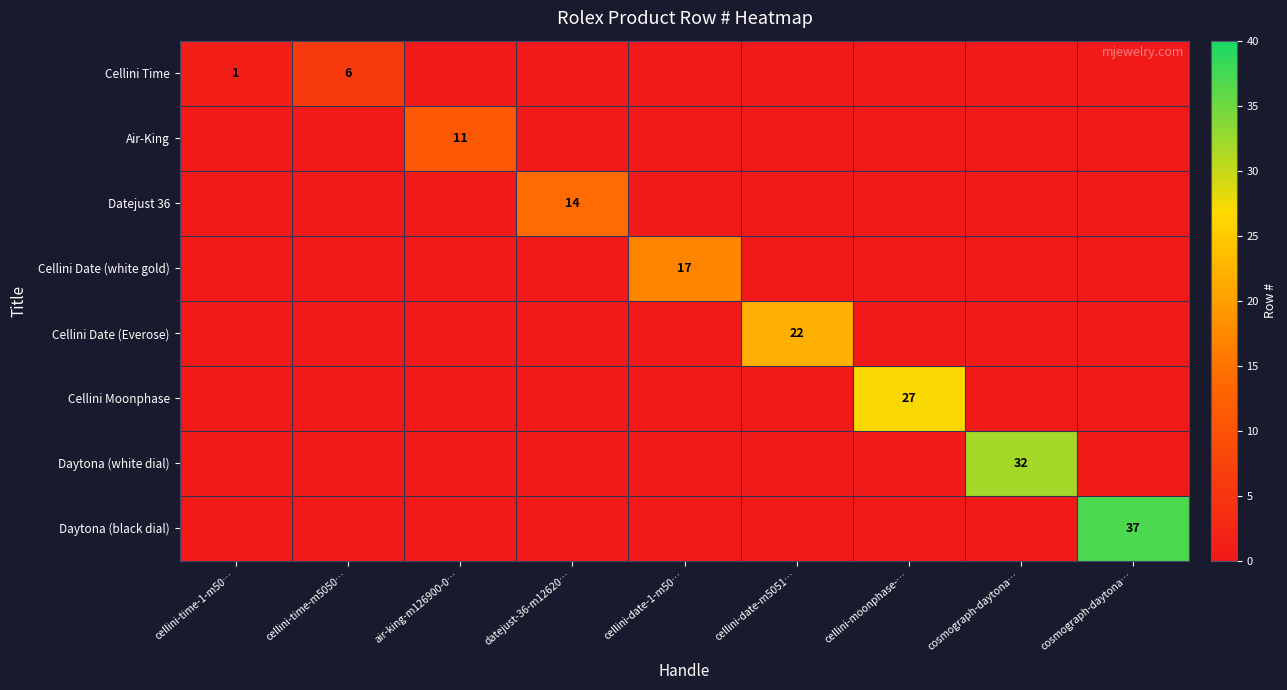

Is the value of Datejust 36 at cellini-time-m5050… greater than the value of Cellini Moonphase at cellini-time-m5050…?

No